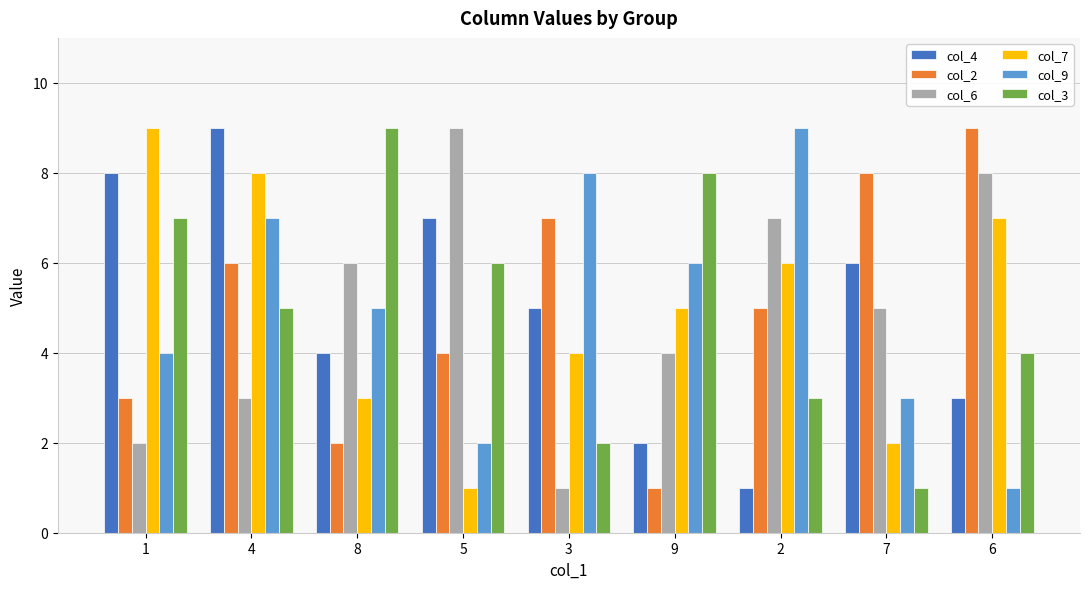

At which label does col_4 first exceed 5?

1